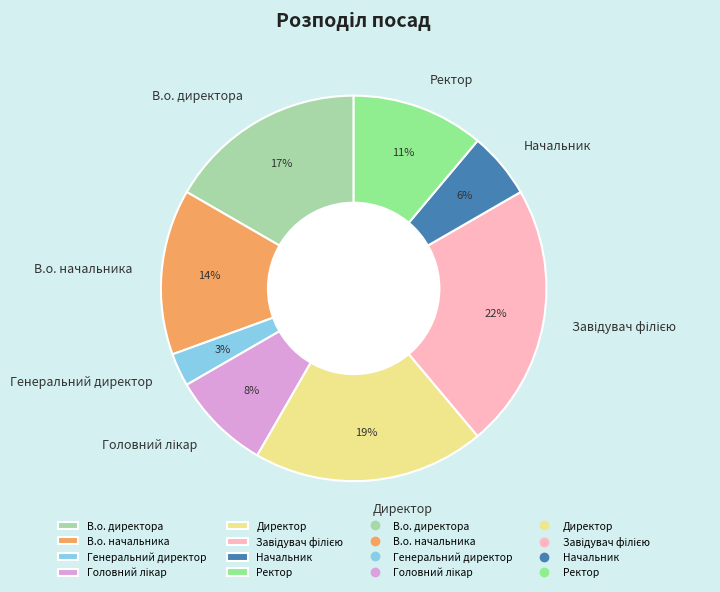

Is the sum of В.о. директора and В.о. начальника greater than half?

No